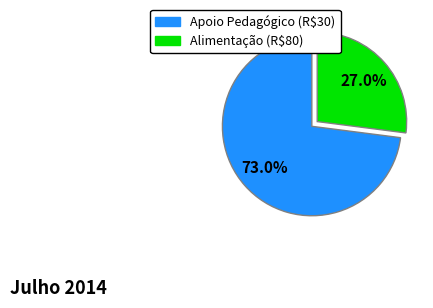

True or false: Alimentação (R$80) accounts for 27% of the total.

True